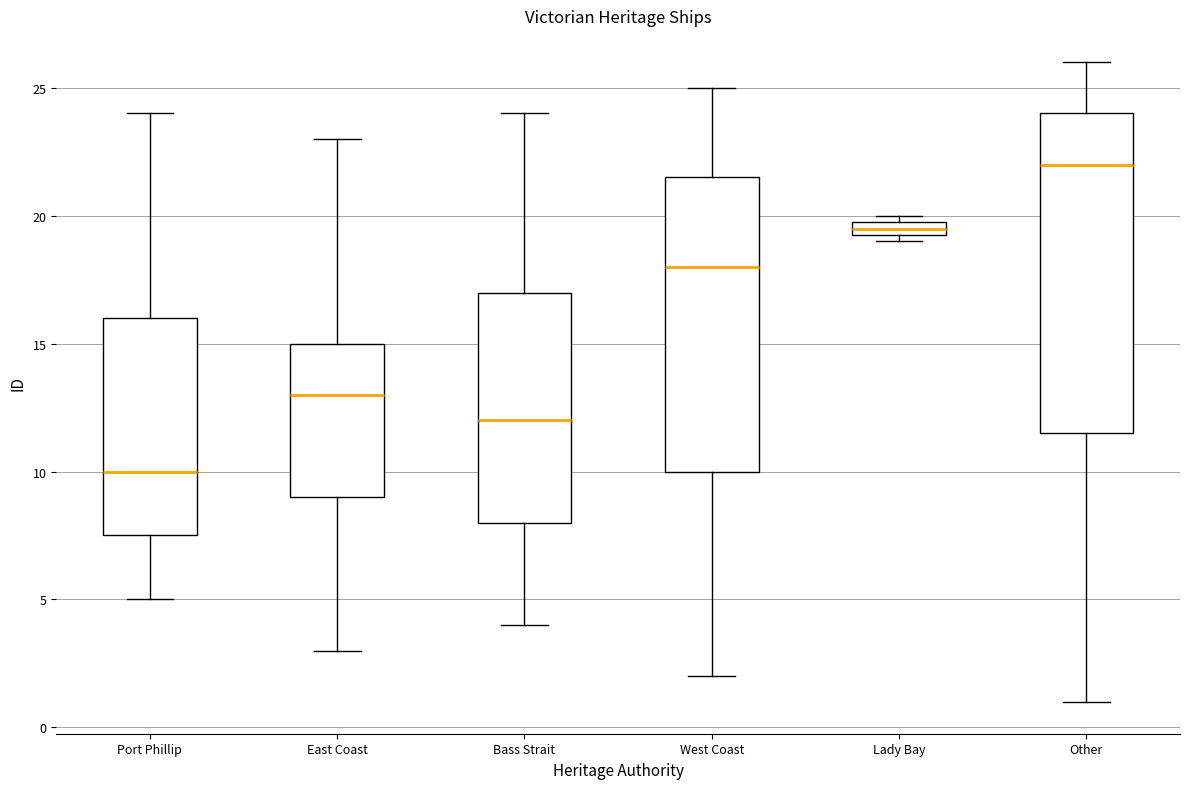

Where is the lower edge of the box for Lady Bay on the y-axis? The values are not printed on the chart, so give them approximately, as read against the axis.

19.5